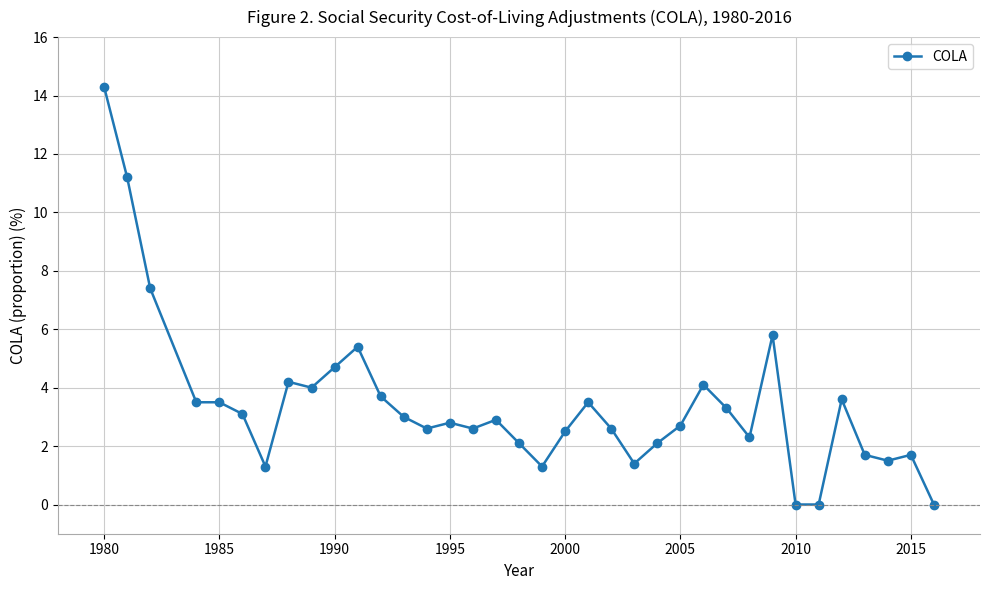

What is the greatest value displayed?

14.3